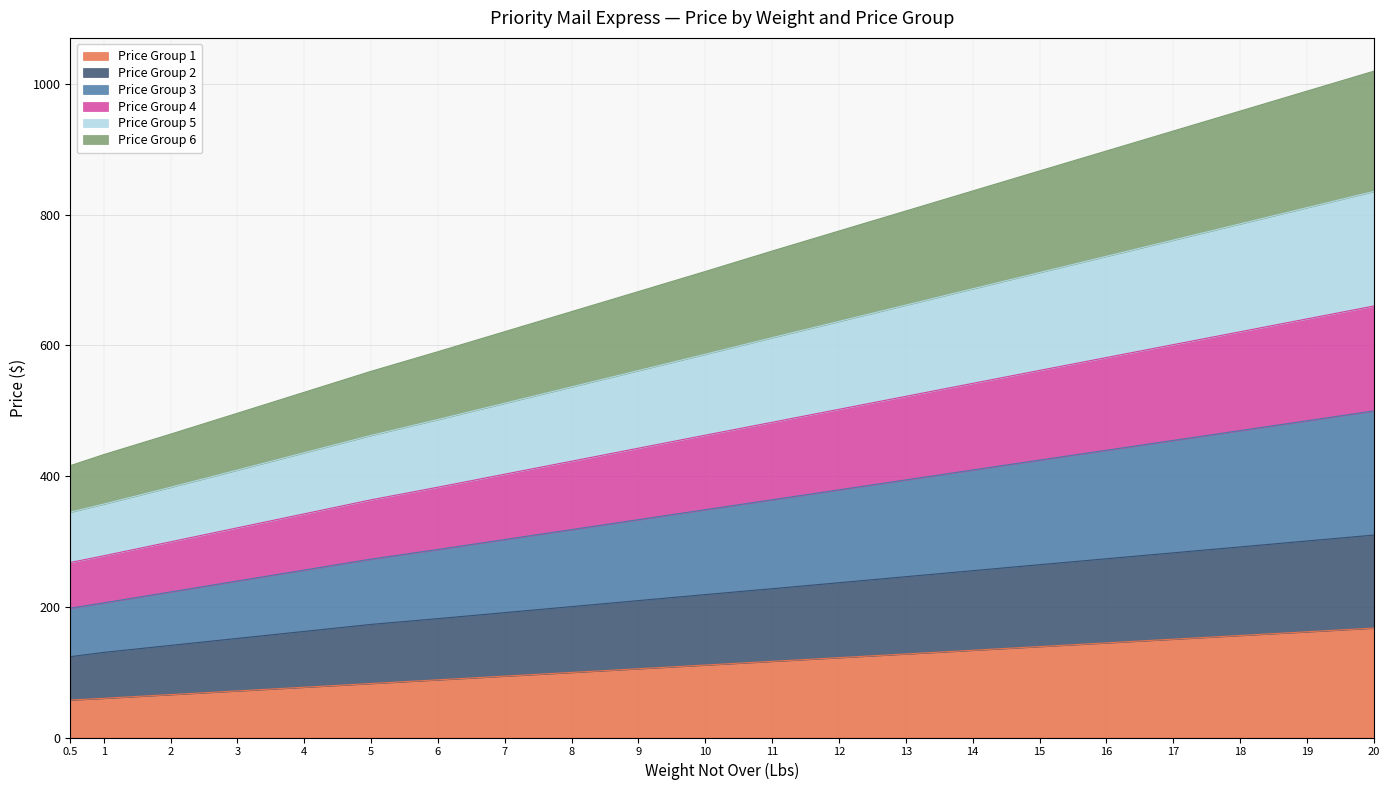

Count the number of categories in the chart.

21